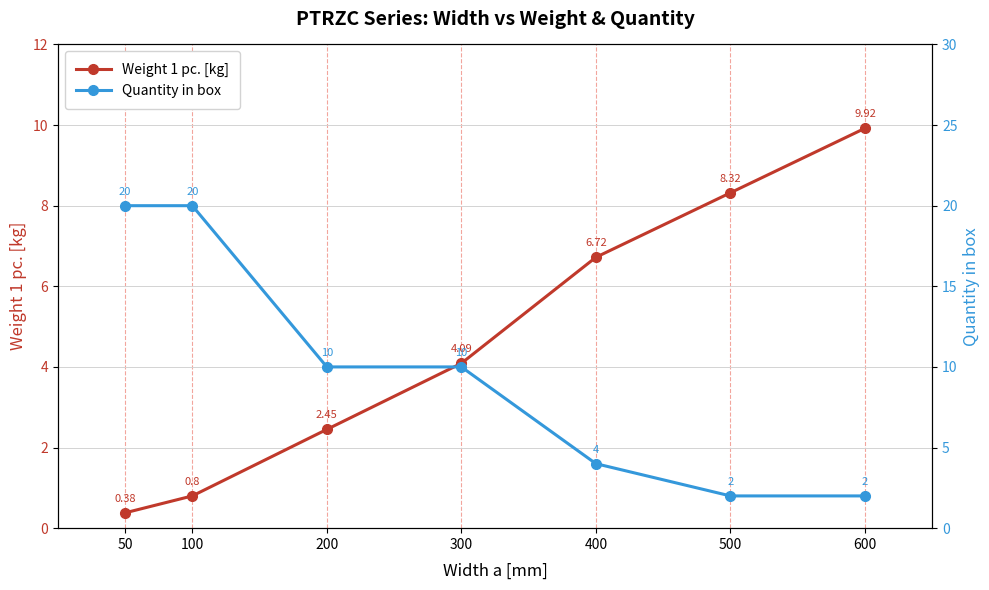

Rank the series by their average value, from highest to lowest.

Quantity in box, Weight 1 pc. [kg]